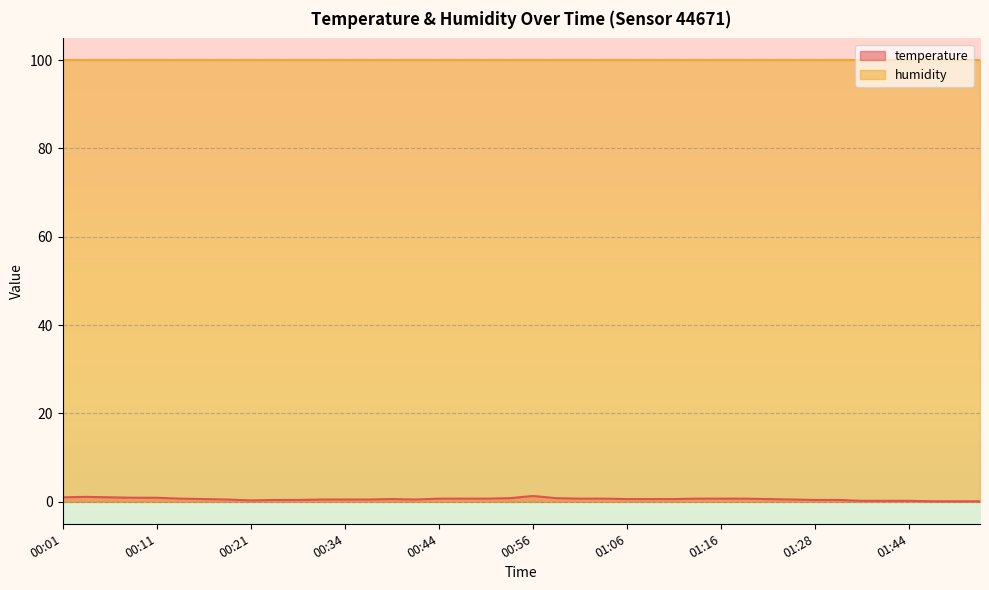

What is the minimum value shown in the chart?

0.1